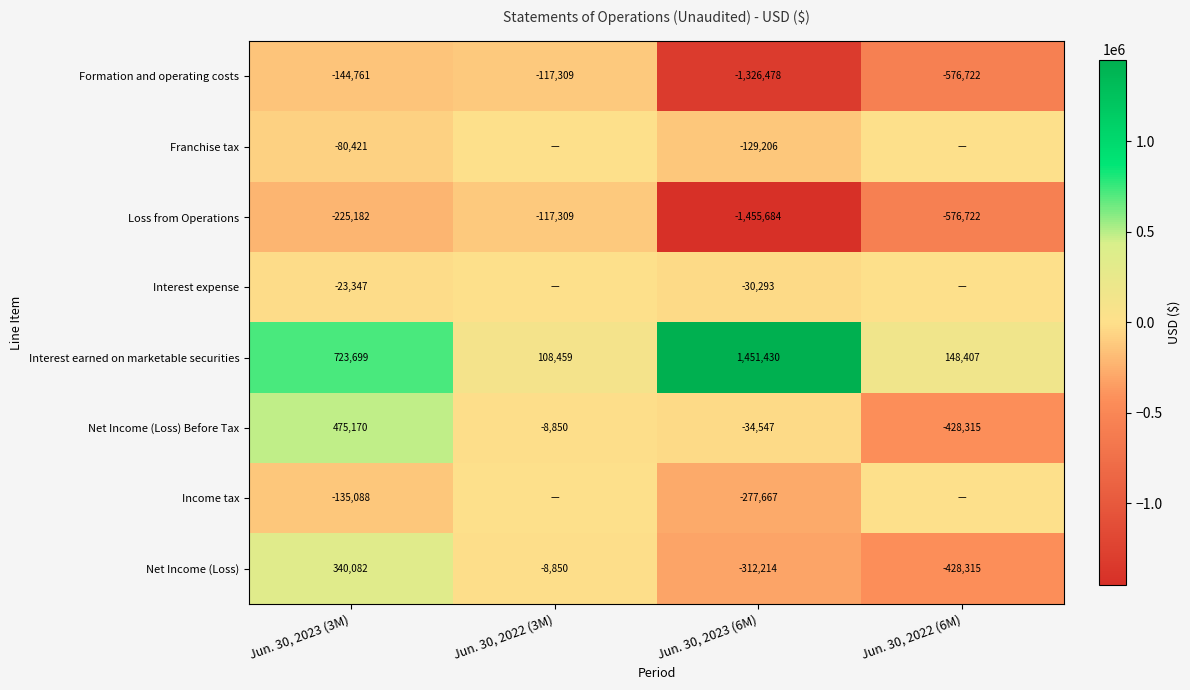

What is the total value across all series at Jun. 30, 2023 (6M)?

-2114659